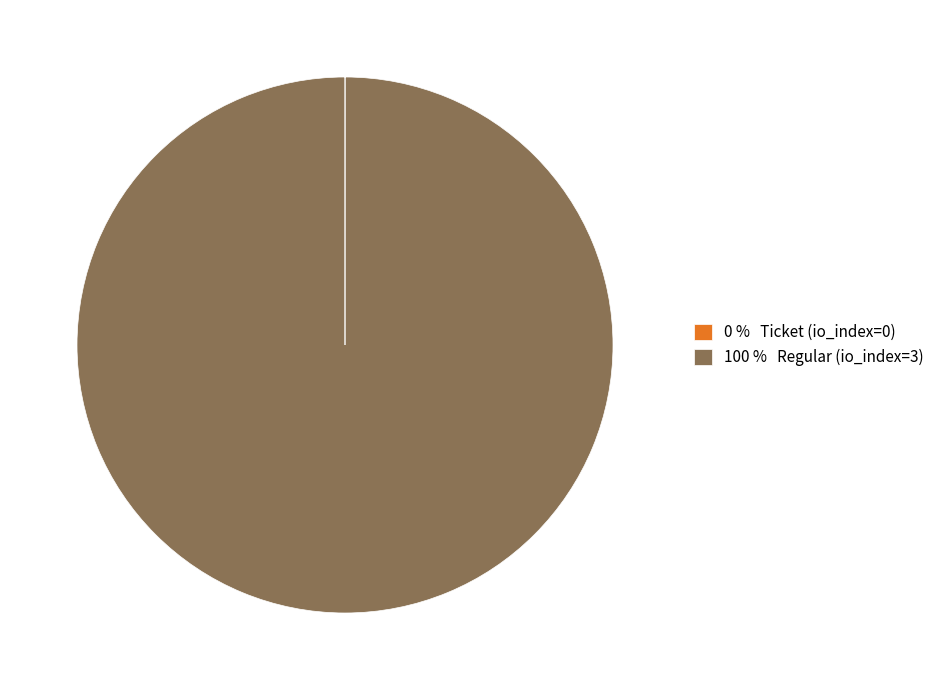

Does any single category account for the majority?

Yes